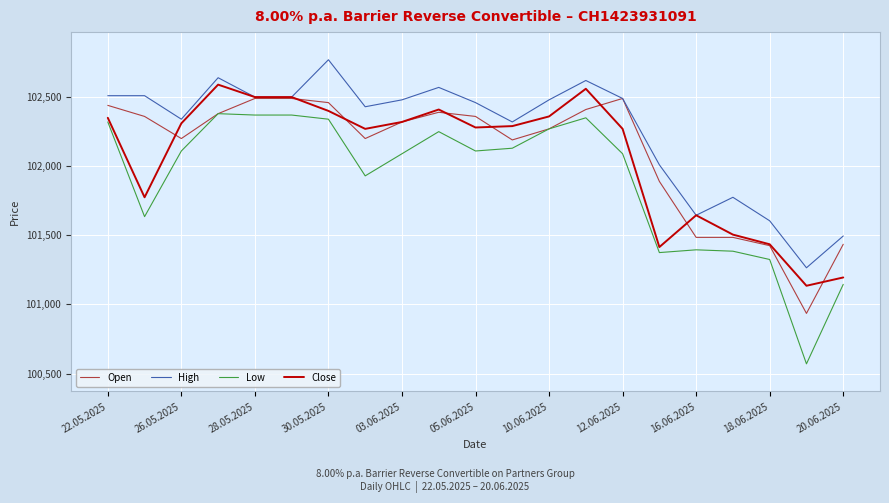

Which series has the widest spread of values?

Low